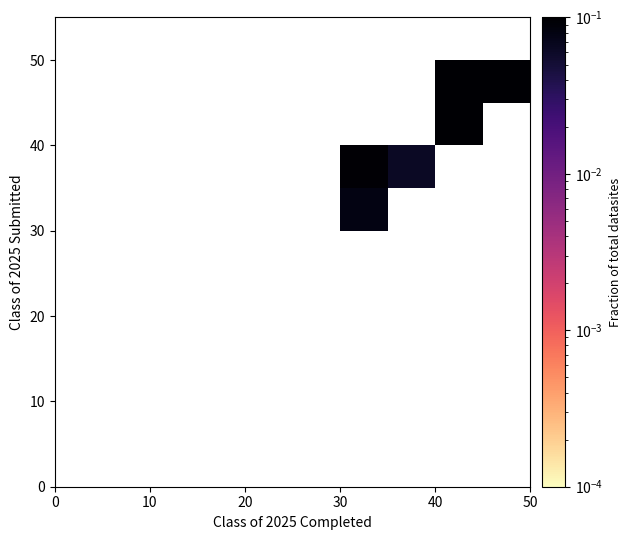

What is the maximum value shown in the chart?

0.3